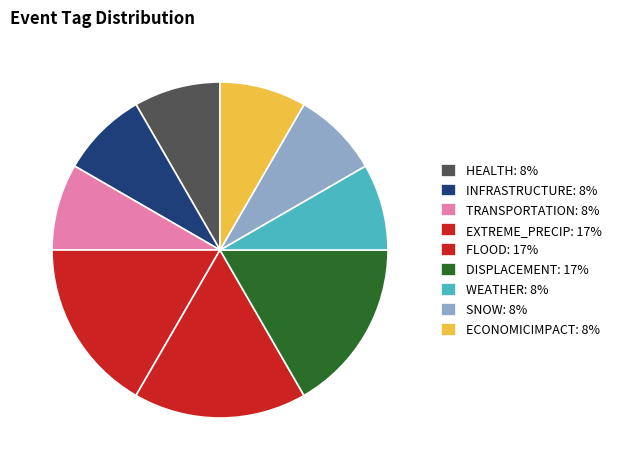

How many segments does this pie chart have?

9